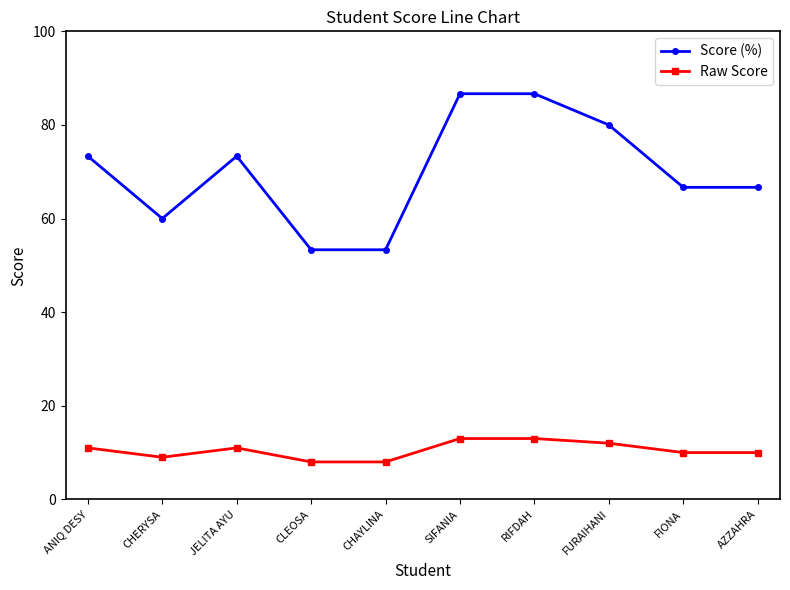

Which series changed the most between CLEOSA and FIONA?

Score (%)